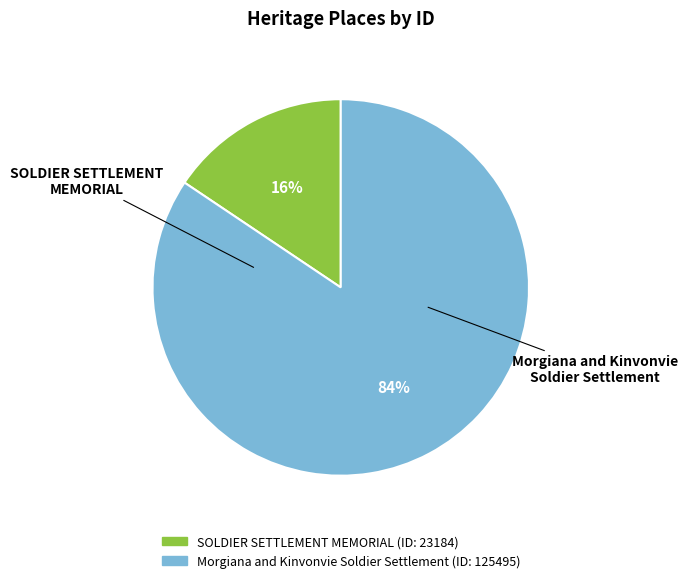

What is the ratio of the value at SOLDIER SETTLEMENT MEMORIAL to the value at Morgiana and Kinvonvie Soldier Settlement?

0.2